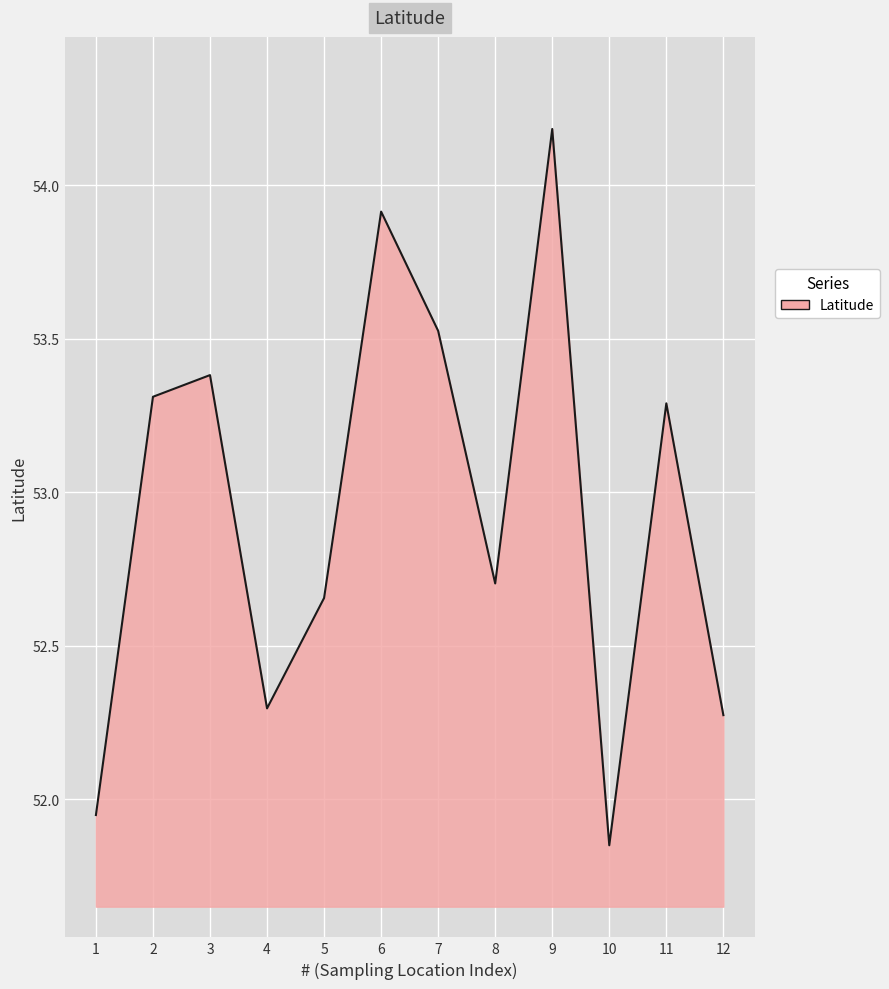

What is the approximate value at 2?

53.3